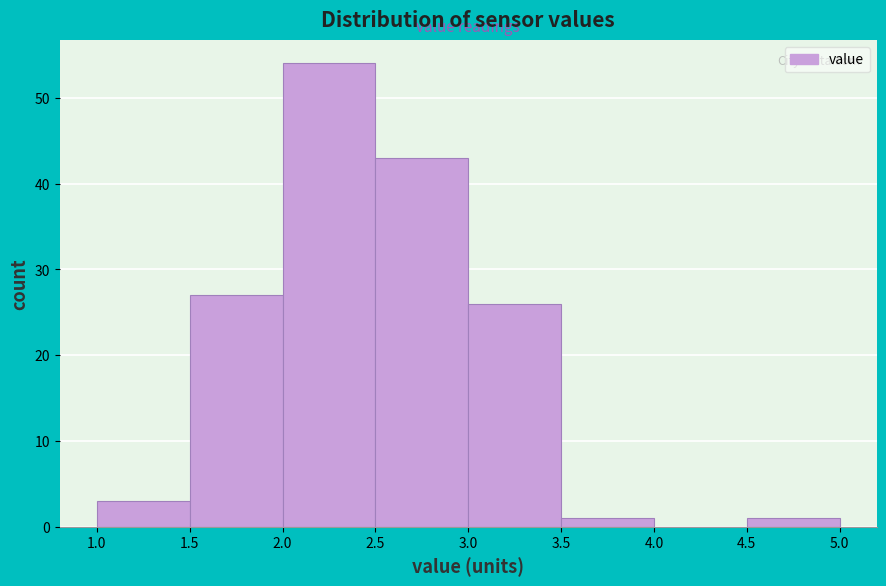

Which range on the x-axis has the tallest bar?

2.0 to 2.5